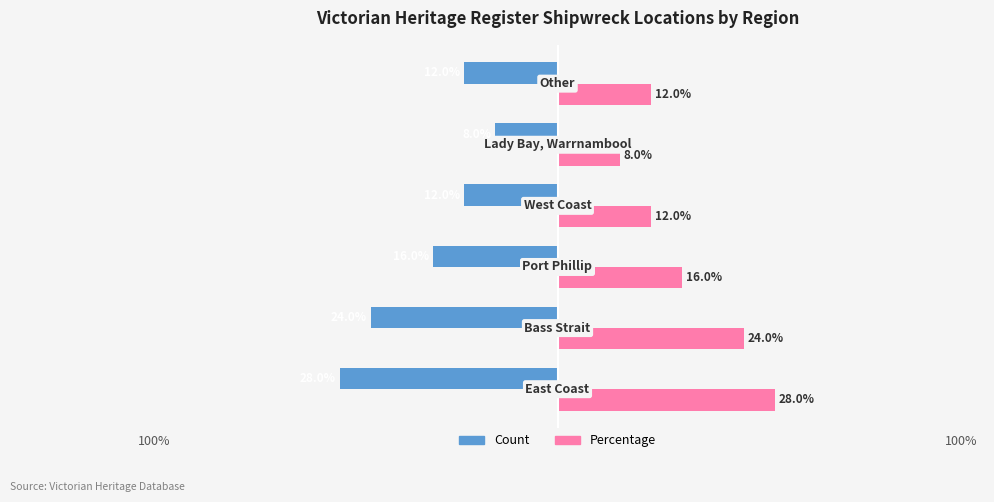

What is the greatest value displayed?

28.0